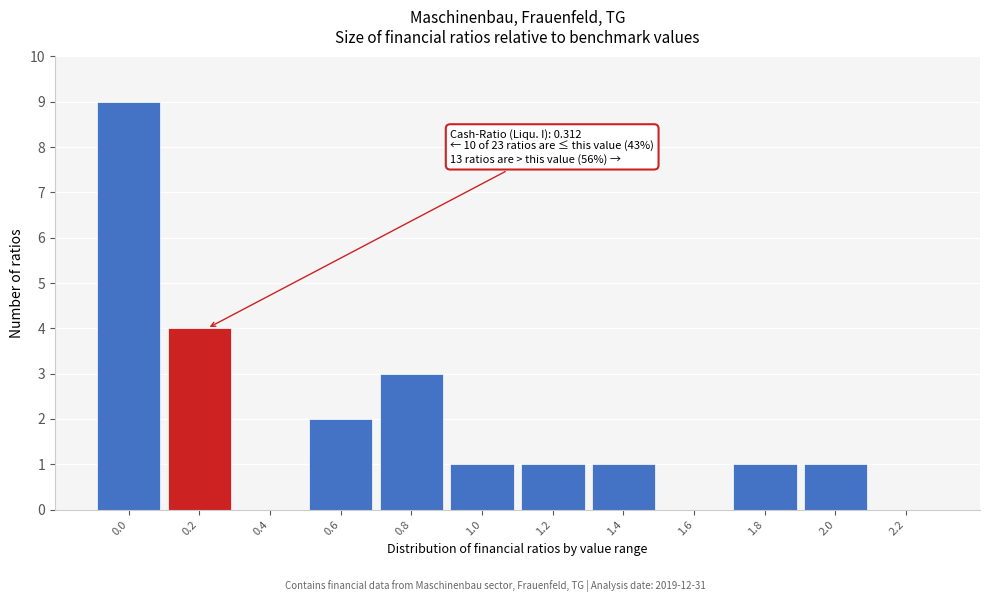

Reading left to right, extract all data points from this chart.

0.0=9	0.2=4	0.4=0	0.6=2	0.8=3	1.0=1	1.2=1	1.4=1	1.6=0	1.8=1	2.0=1	2.2=0